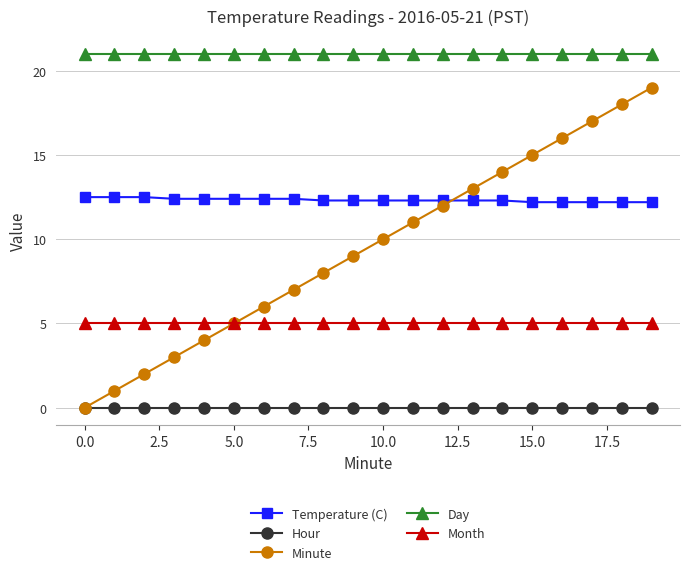

What is the maximum value shown in the chart?

21.0